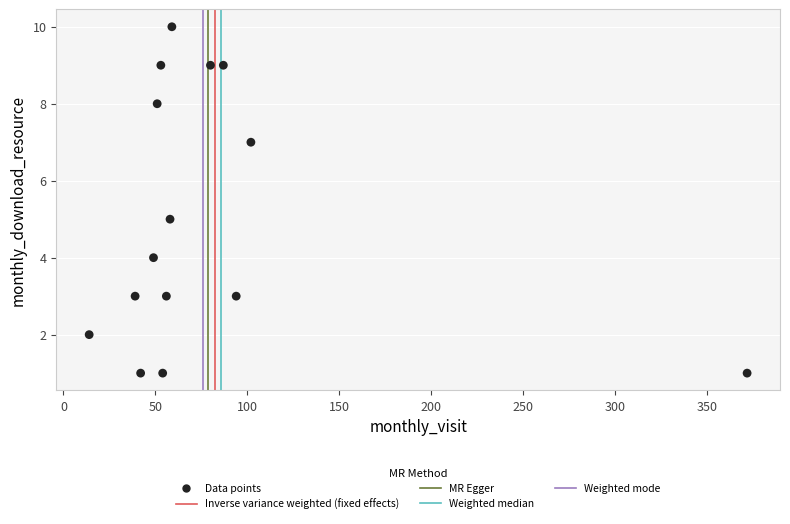

What is the range of Y values (max minus min)?

9